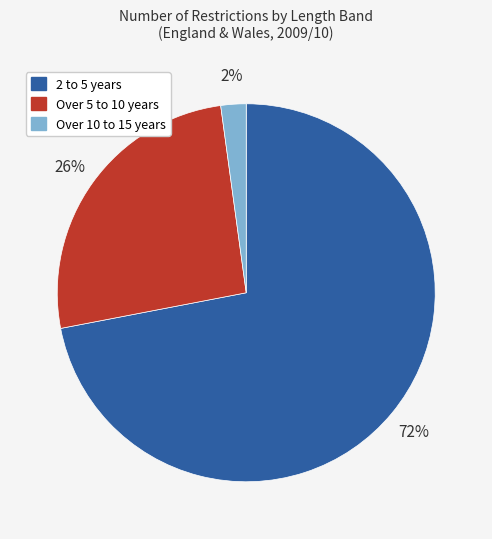

Between Over 10 to 15 years and Over 5 to 10 years, which is larger?

Over 5 to 10 years